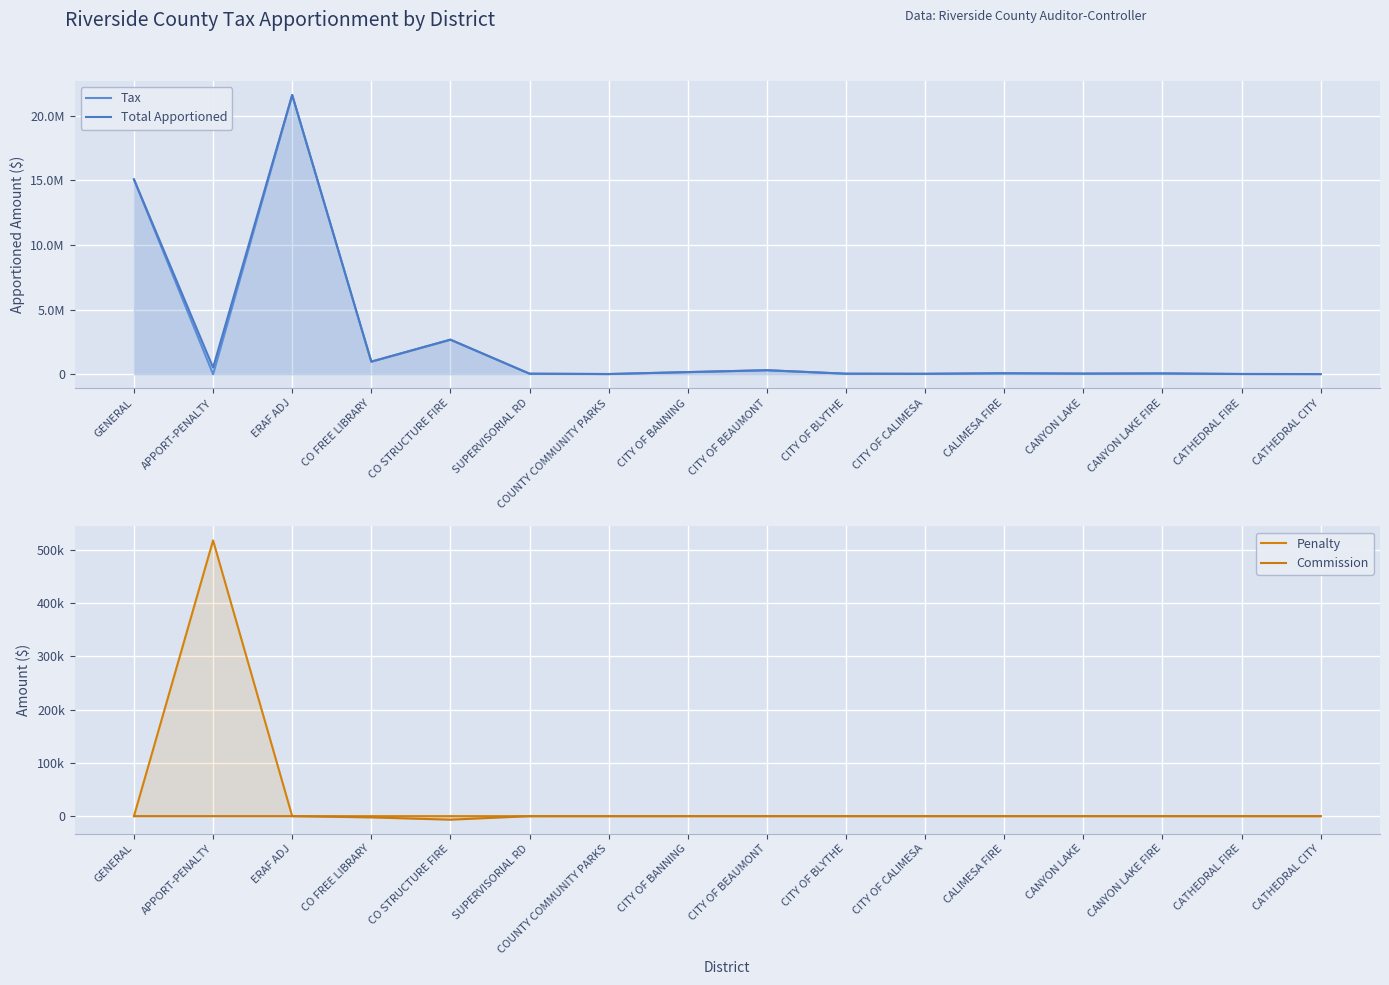

True or false: Total Apportioned and Penalty cross at least once.

False